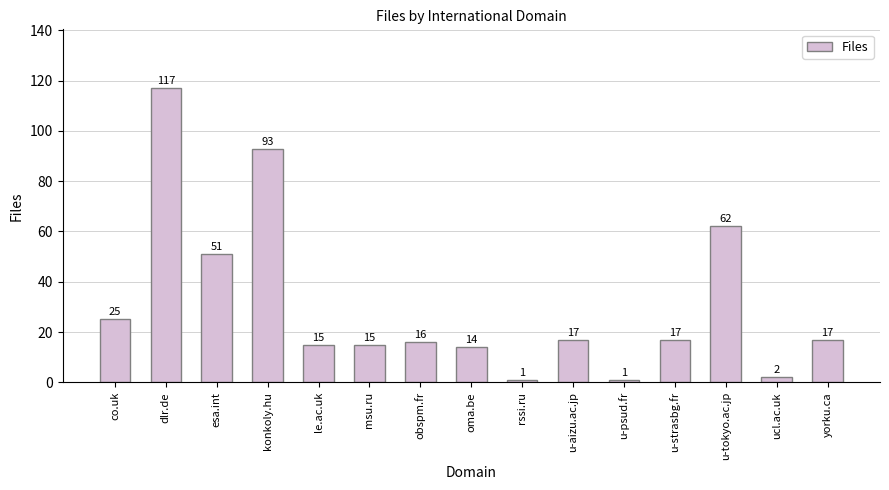

Does the chart contain any negative values?

No